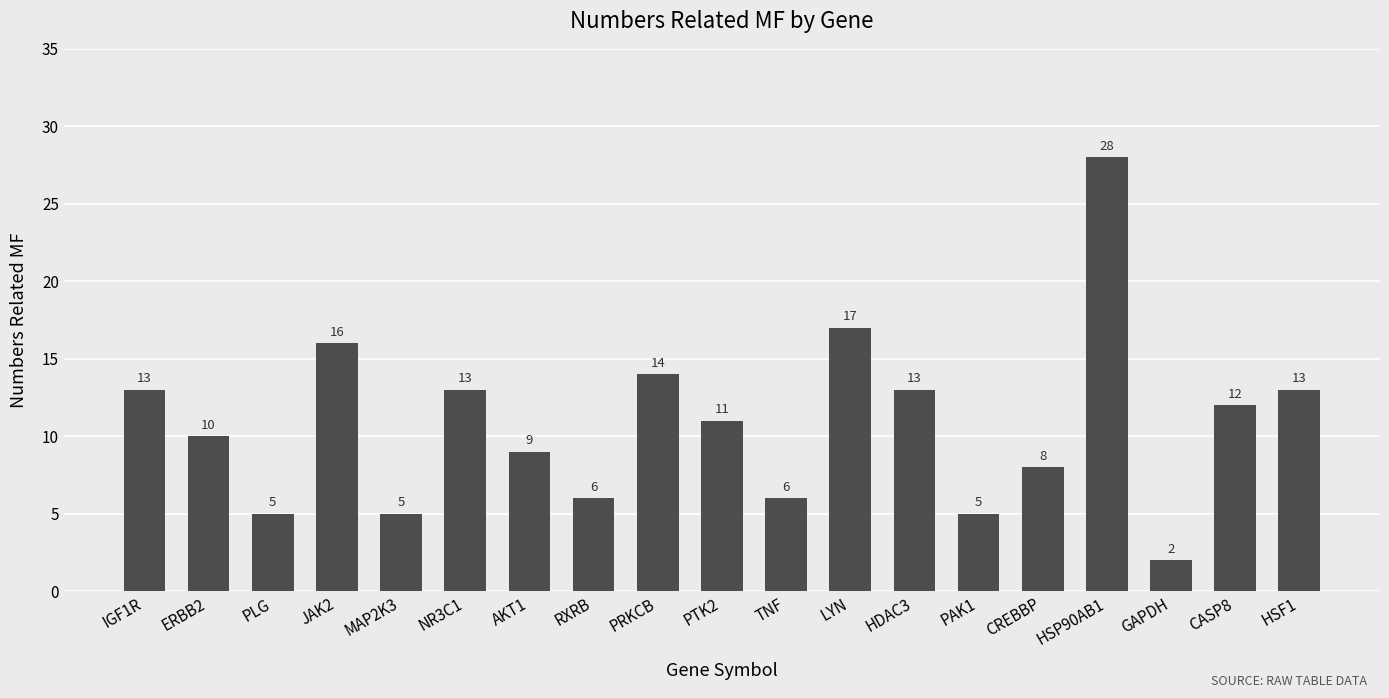

How many data points are less than 11?

9